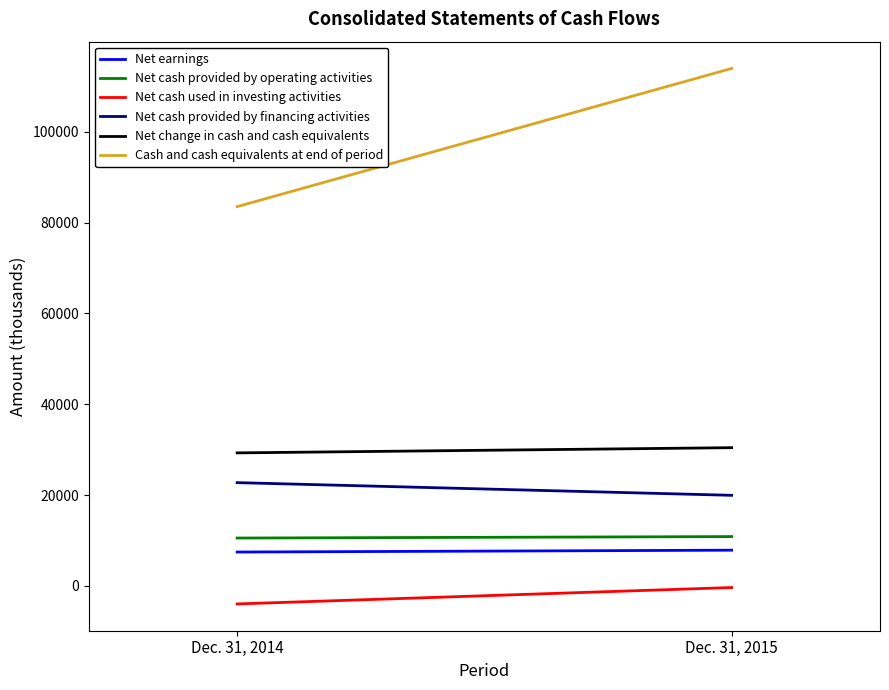

What is the sum of the Net change in cash and cash equivalents values at Dec. 31, 2014 and Dec. 31, 2015?

59708